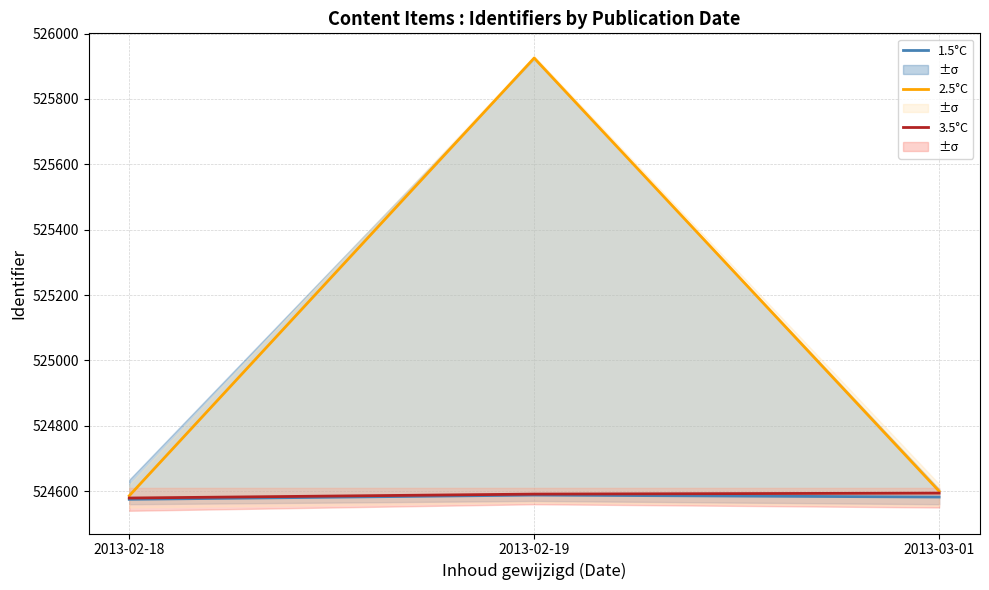

What is the label of the 1st point from the right?

2013-03-01